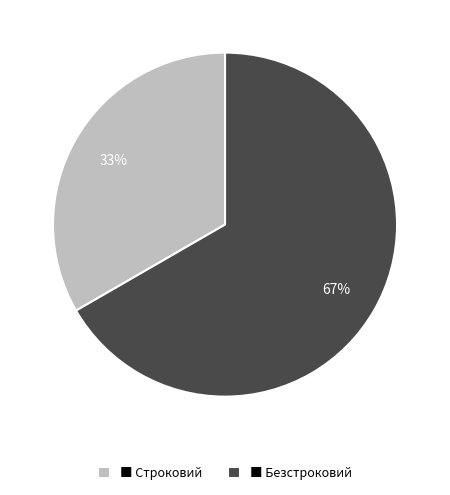

Which category accounts for the majority?

■ Безстроковий